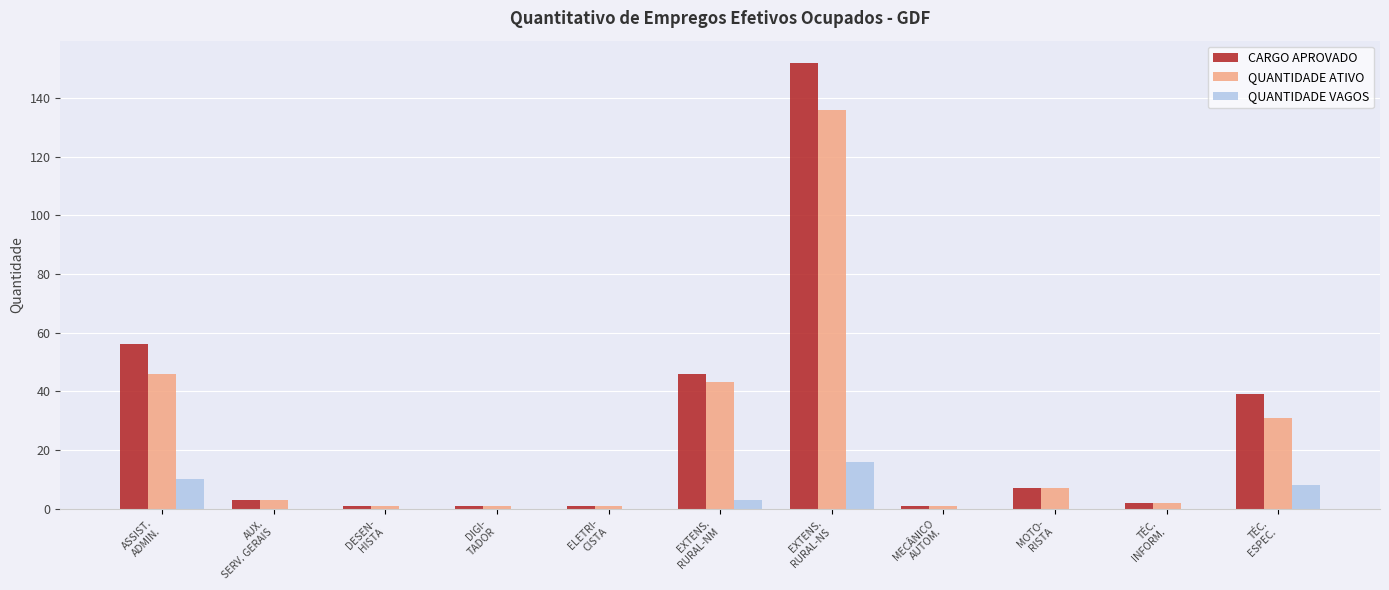

Which category has the highest value across all series?

EXTENS.
RURAL-NS